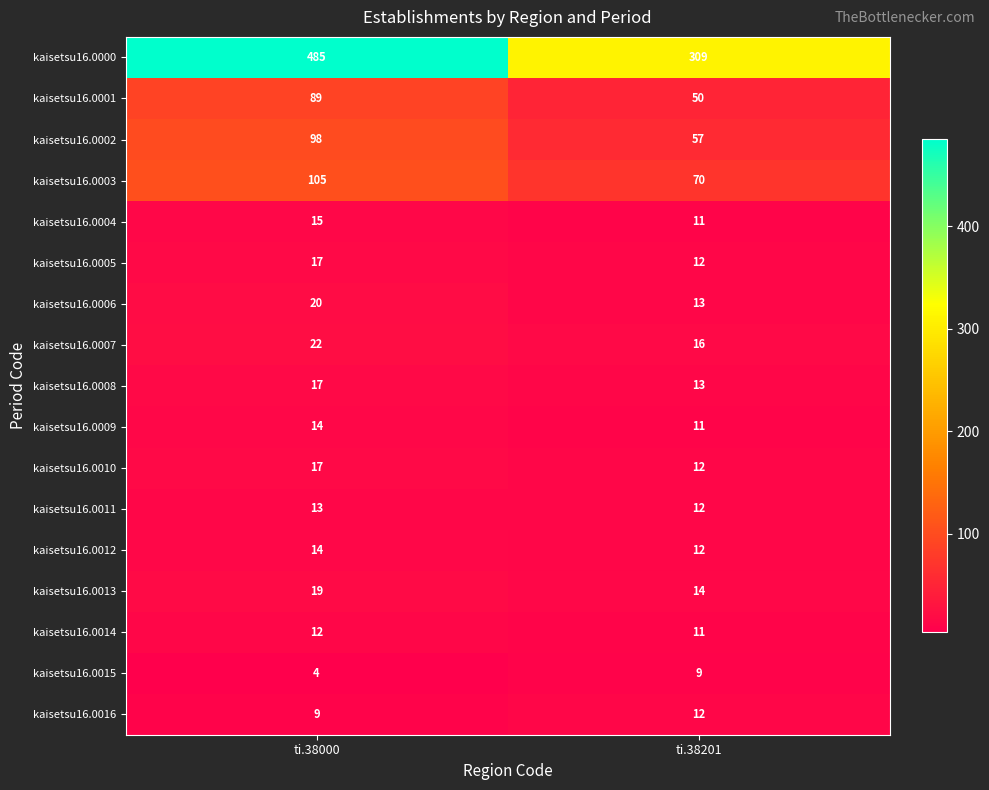

The kaisetsu16.0012 series shows 14 at ti.38000. True or false?

True